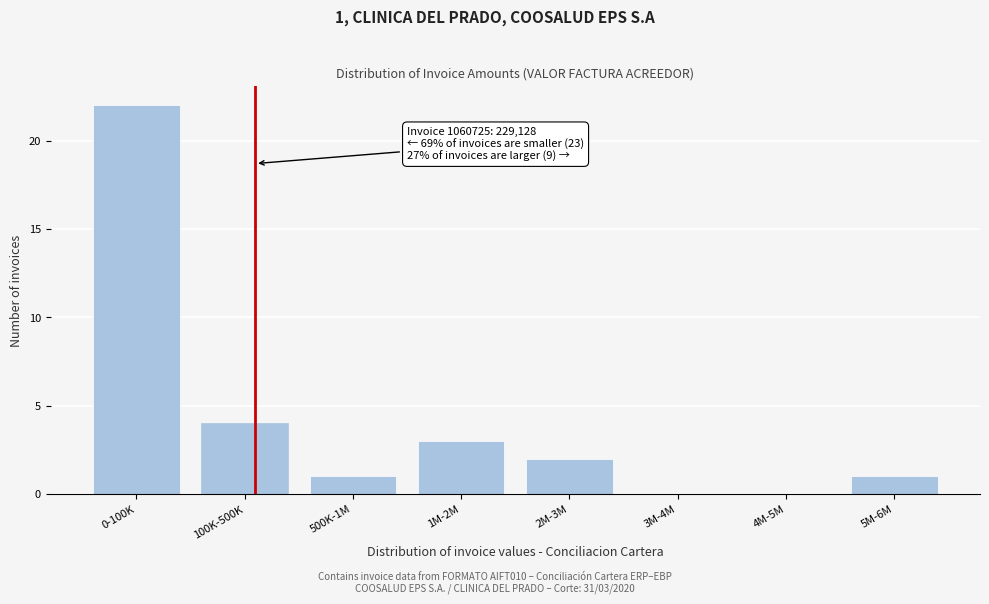

Reading left to right, what are all the values shown in this chart?

0-100K=22	100K-500K=4	500K-1M=1	1M-2M=3	2M-3M=2	3M-4M=0	4M-5M=0	5M-6M=1